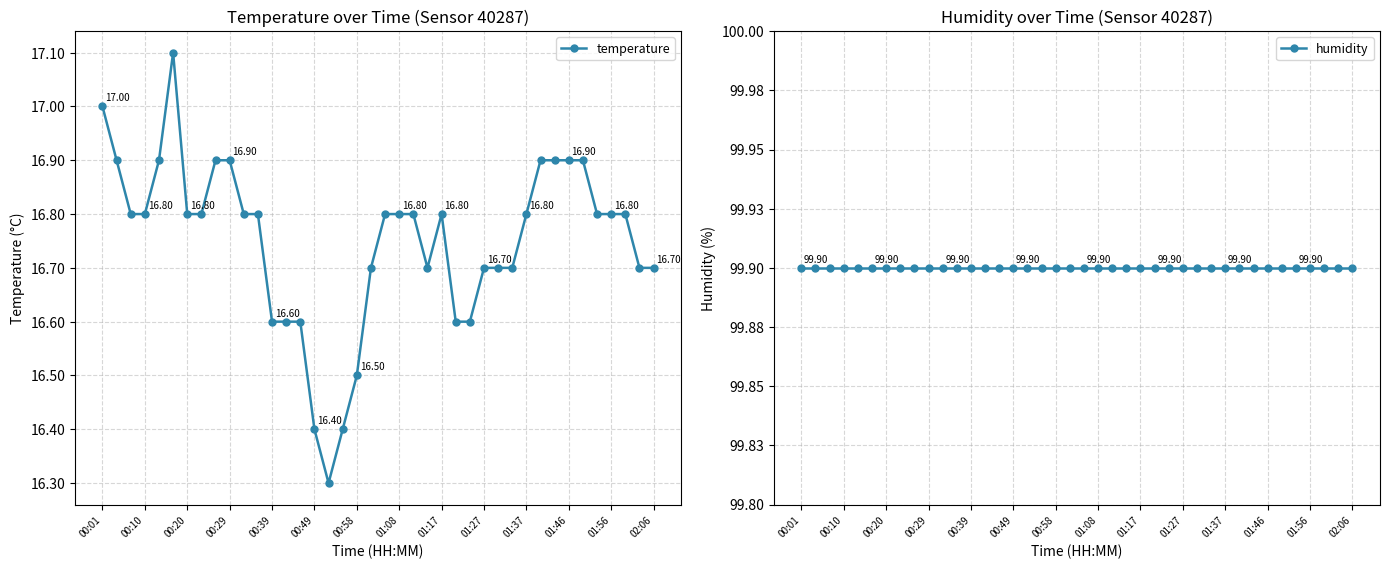

True or false: humidity has more than 1 points higher than both neighbors.

False